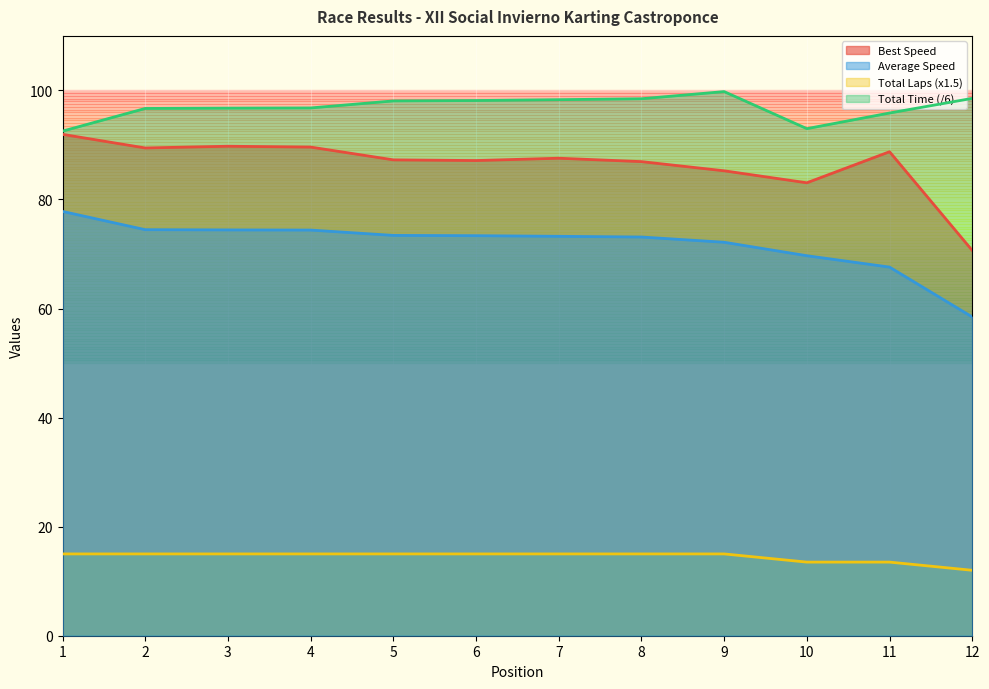

Reading right to left, list all the values displayed in this chart.

Total Laps: 12.0	13.5	13.5	15.0	15.0	15.0	15.0	15.0	15.0	15.0	15.0	15.0
Total Time: 98.5	95.9	93.0	99.8	98.5	98.3	98.1	98.1	96.8	96.7	96.7	92.5
Best Lap time: 70.7	88.8	83.1	85.3	86.9	87.6	87.1	87.3	89.6	89.8	89.4	91.9
Average Speed: 58.5	67.6	69.7	72.2	73.1	73.2	73.4	73.4	74.4	74.4	74.5	77.8